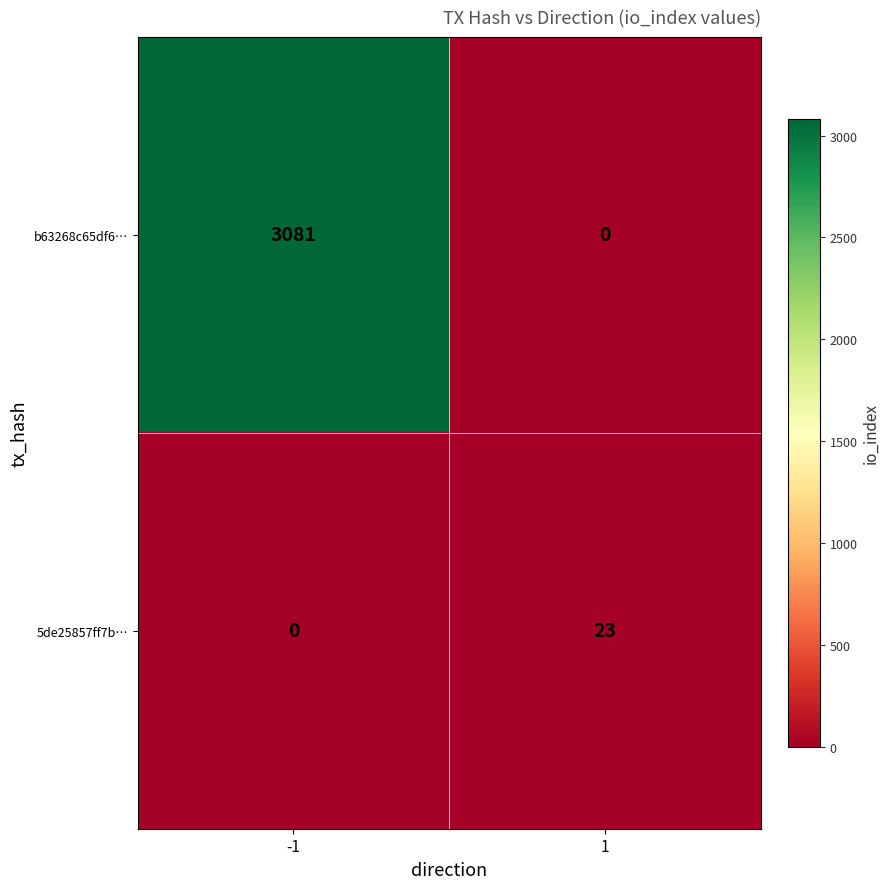

Read the b63268c65df6… value at -1.

3081